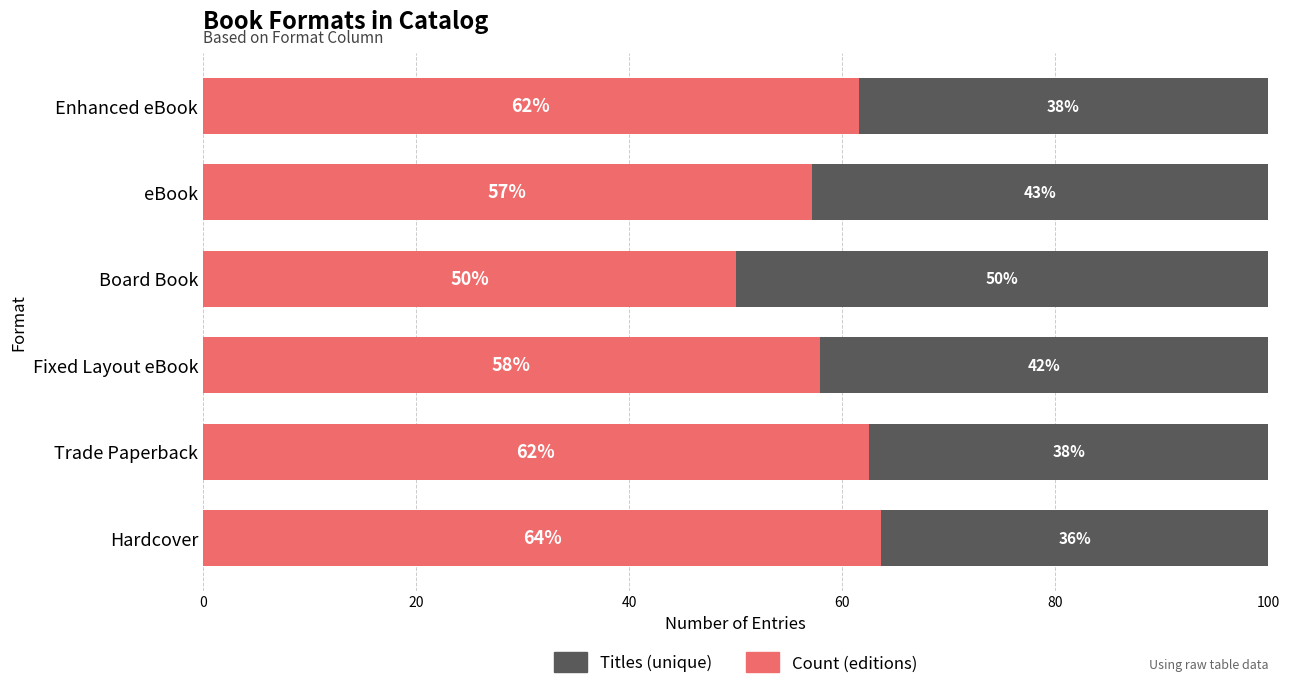

What is the total value across all series at eBook?

100.0